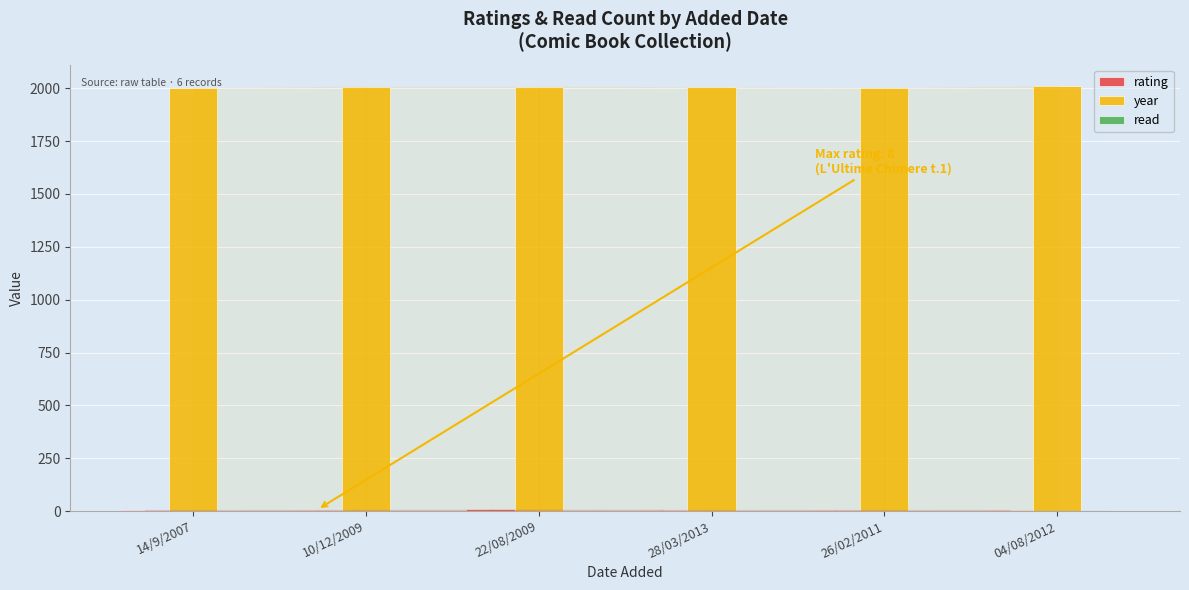

The value of year at 22/08/2009 is 2008. True or false?

True